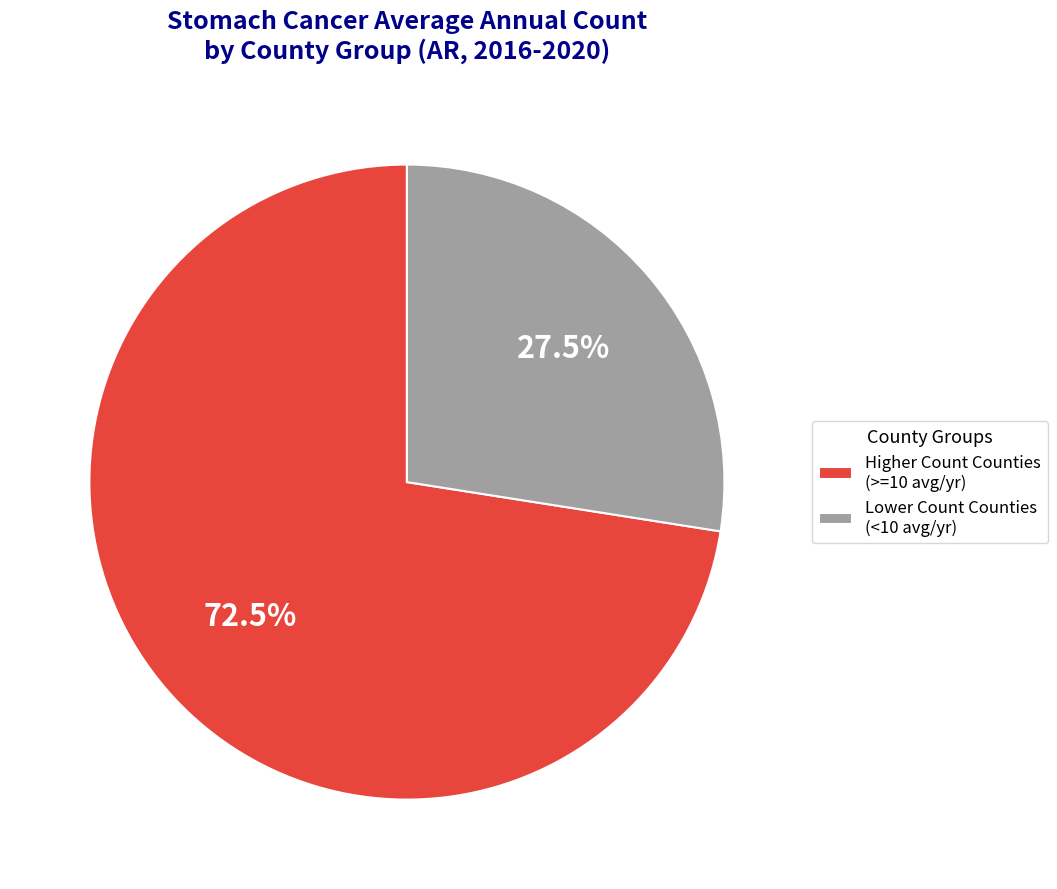

Which category has the biggest portion of the pie?

Higher Count Counties (>=10 avg/yr)